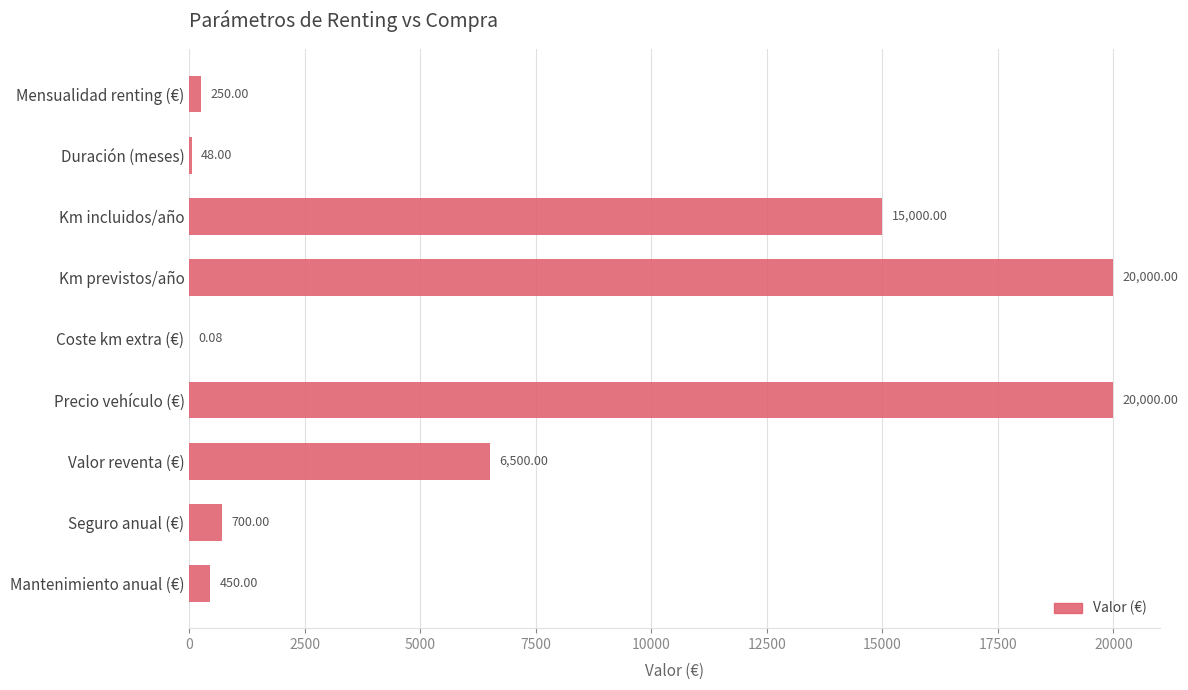

Are the bars horizontal?

Yes